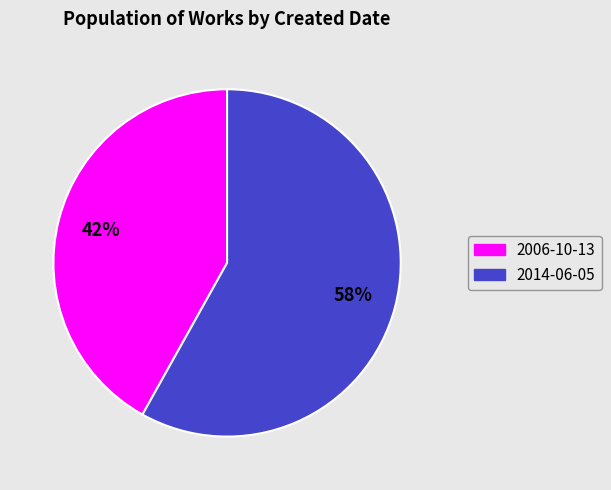

Is it true that 2014-06-05 is 58% of the pie?

True